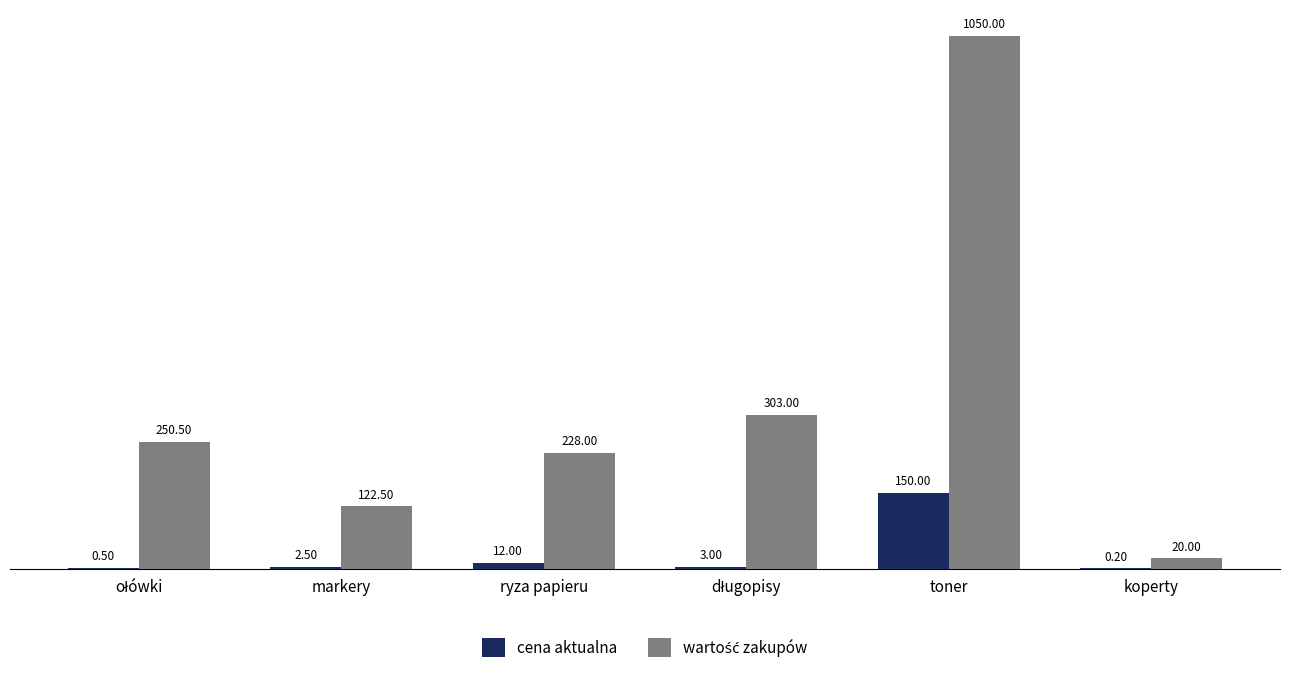

At which label is cena aktualna closest to 75?

ryza papieru